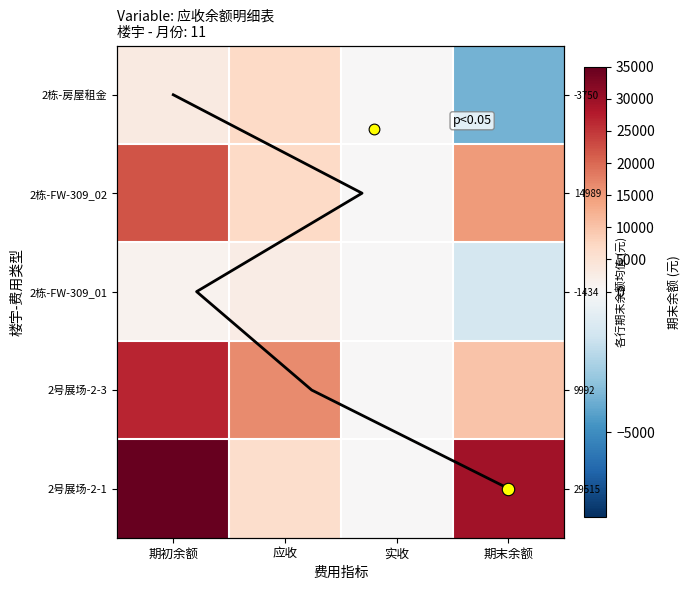

What is the difference between the maximum and minimum values in the 2栋-FW-309_02 series?

21996.2